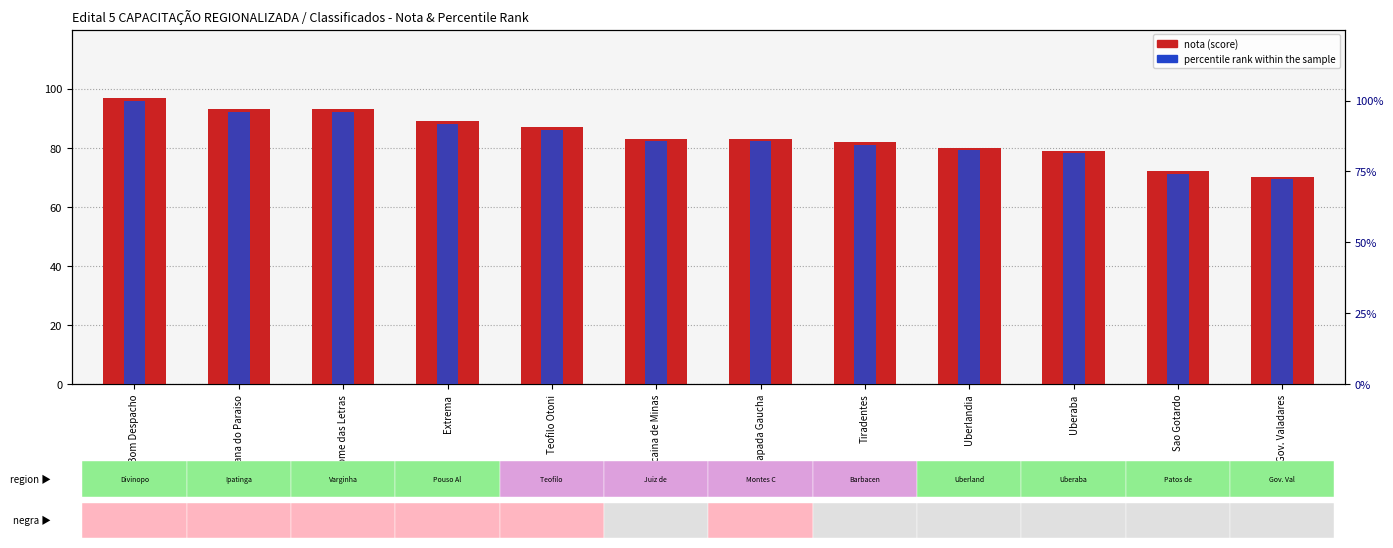

What is the maximum value shown in the chart?

100.0